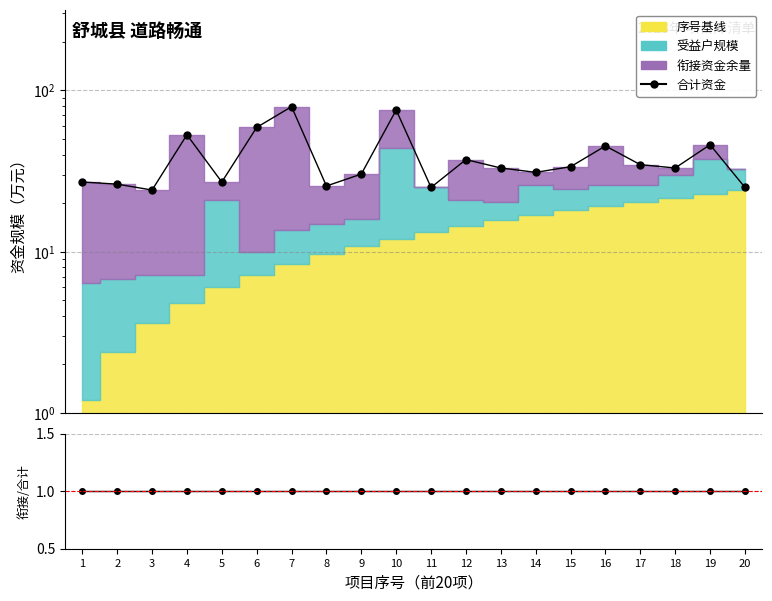

Between 11 and 18, which is larger?

18